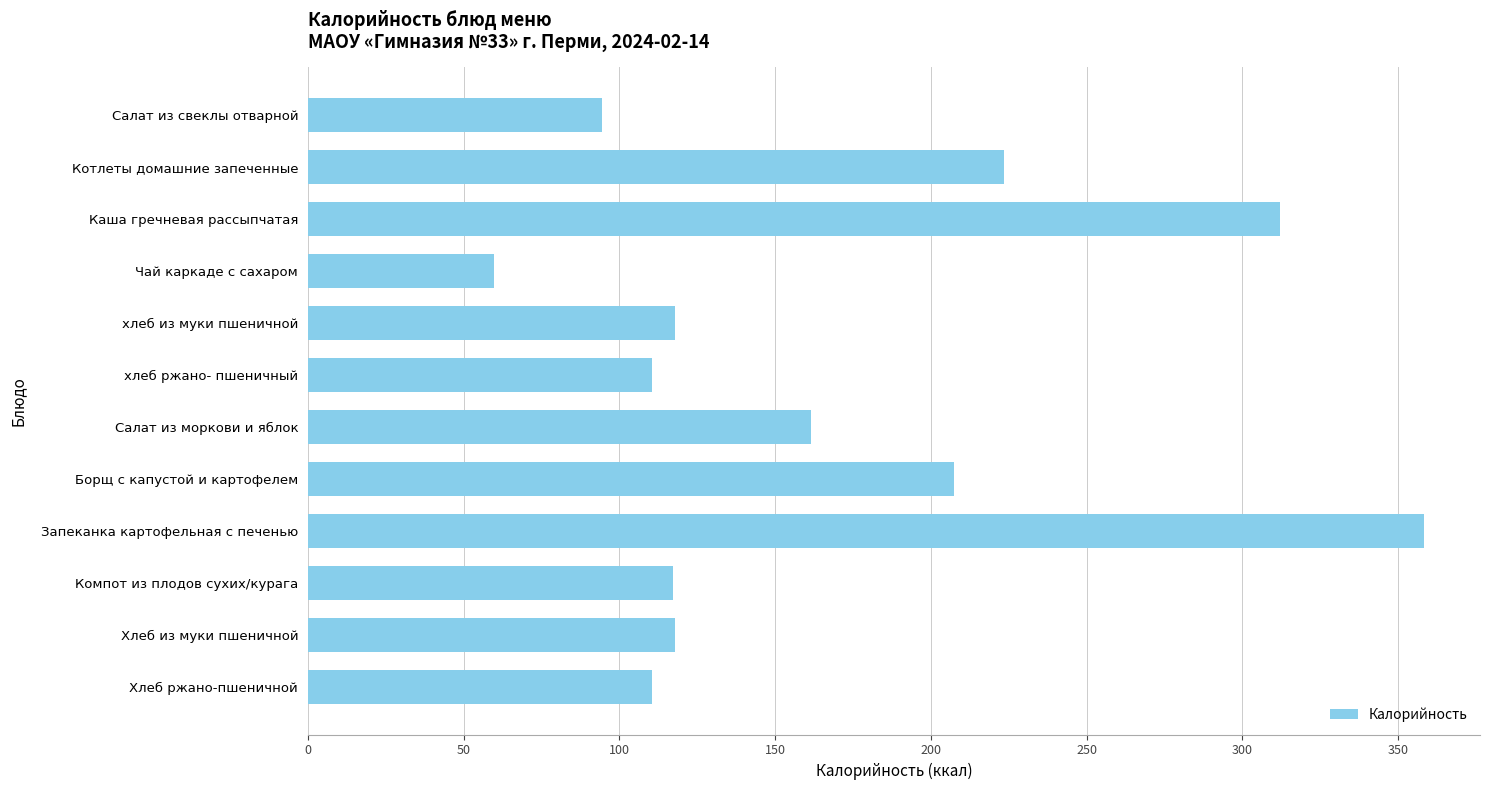

Count the number of data series in this chart.

1